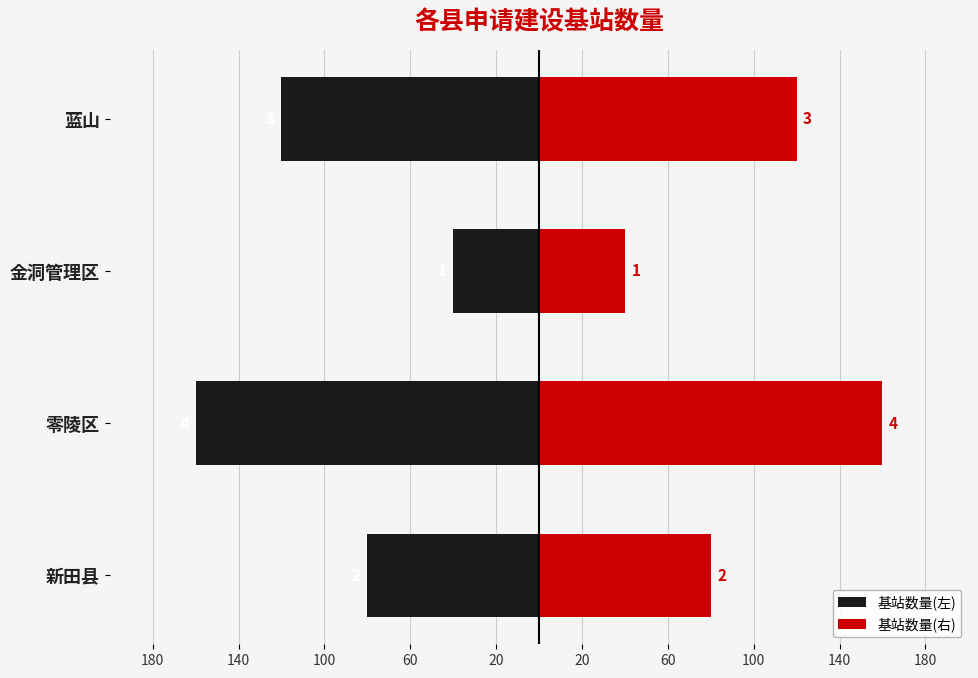

What is the value of the 基站数量(左) bar at the 3rd from the left?

-40